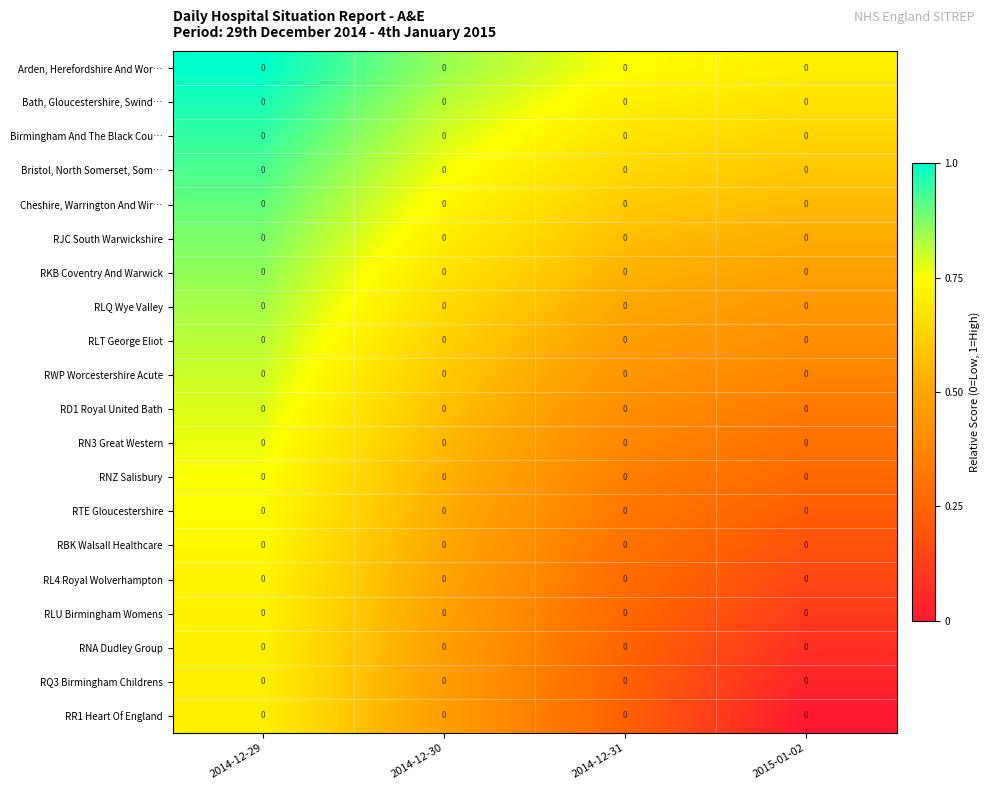

What is the approximate value of Bath, Gloucestershire, Swind… at 2014-12-31?

0.7